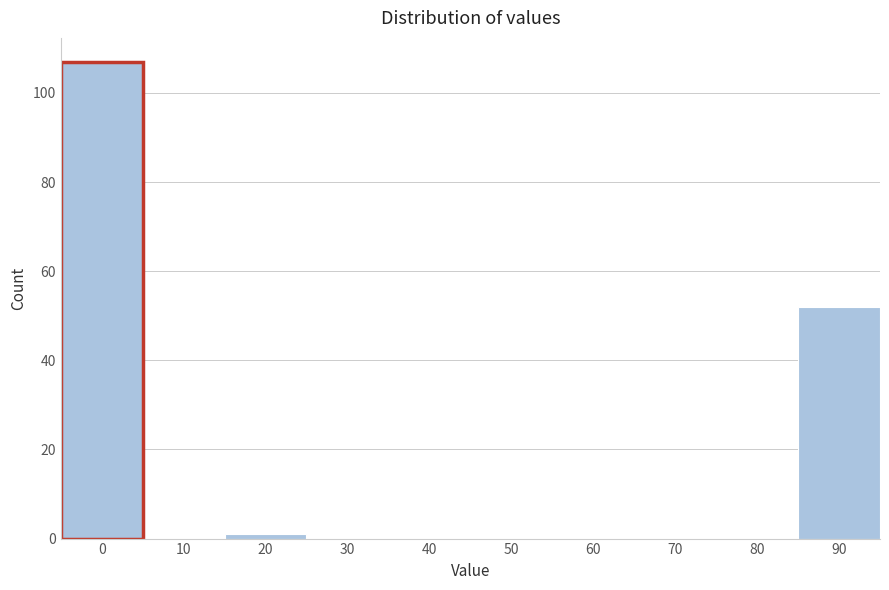

Reading left to right, list all the values displayed in this chart.

0=107	10=0	20=1	30=0	40=0	50=0	60=0	70=0	80=0	90=52